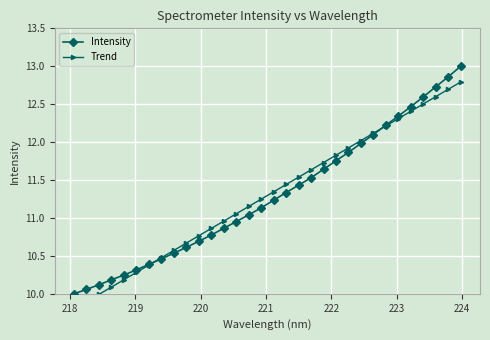

What position from the right is 220?

29